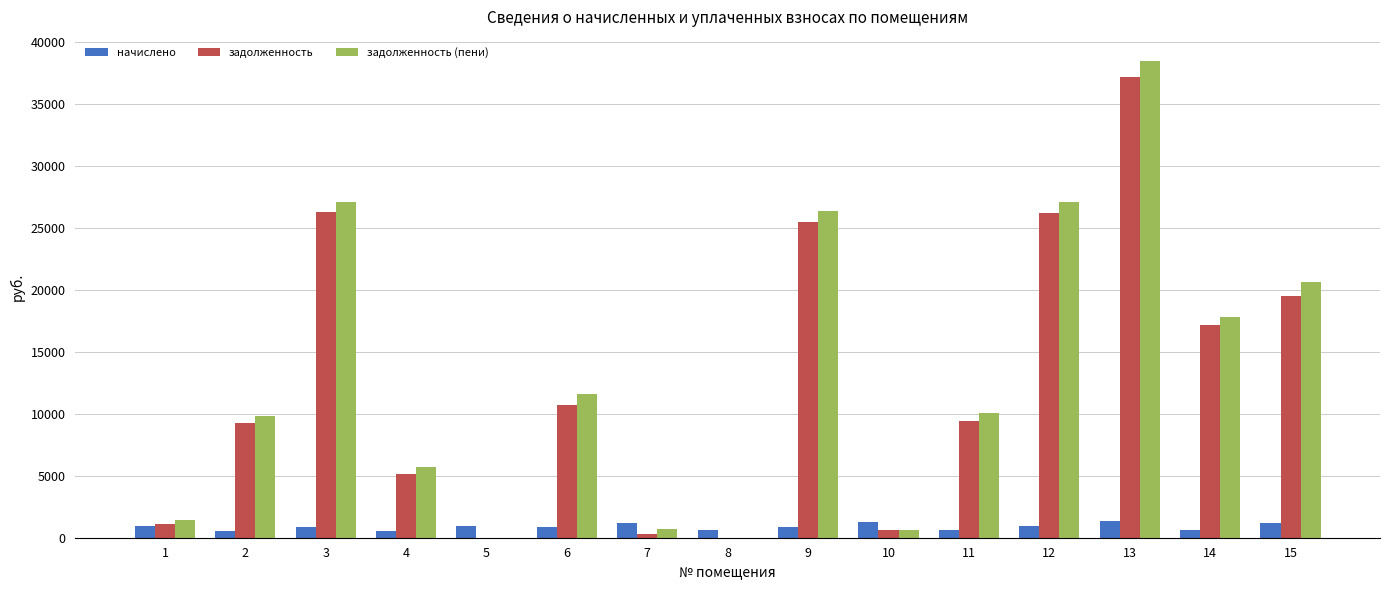

Count the number of categories in the chart.

15